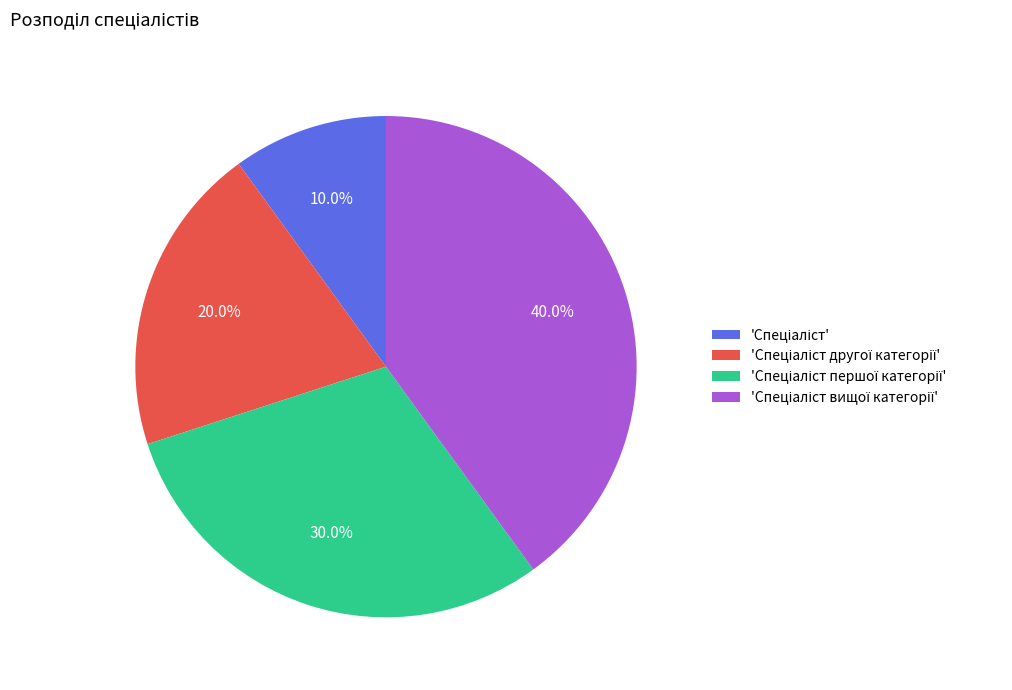

How many segments does this pie chart have?

4